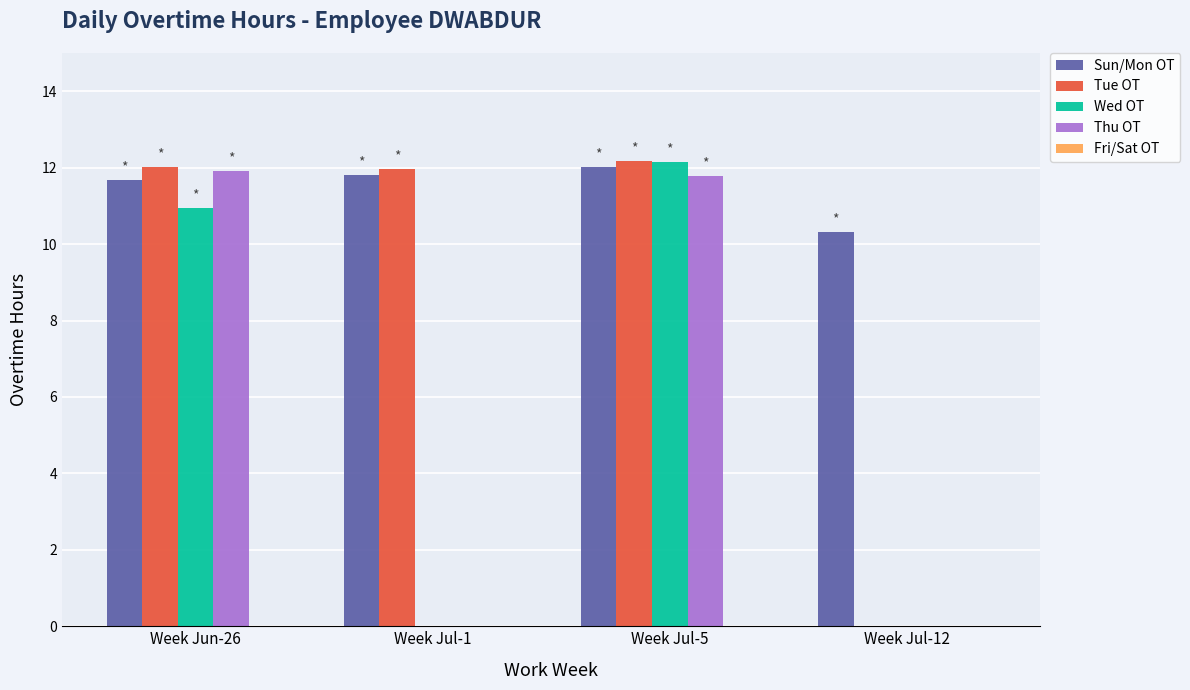

Is the value of Sun/Mon OT at Week Jun-26 greater than the value of Tue OT at Week Jun-26?

No